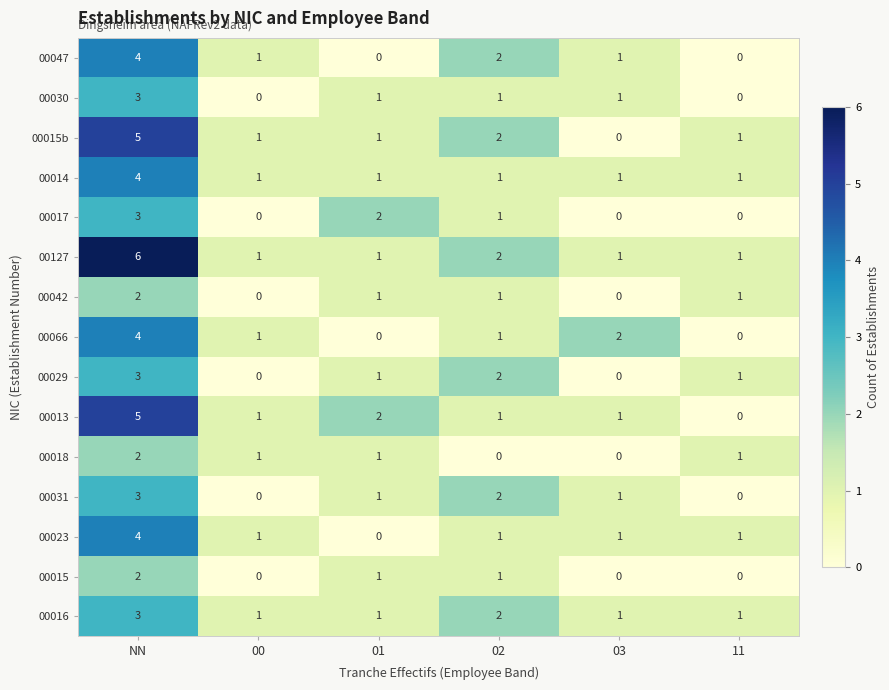

Which category has the highest value in the 00013 series?

NN